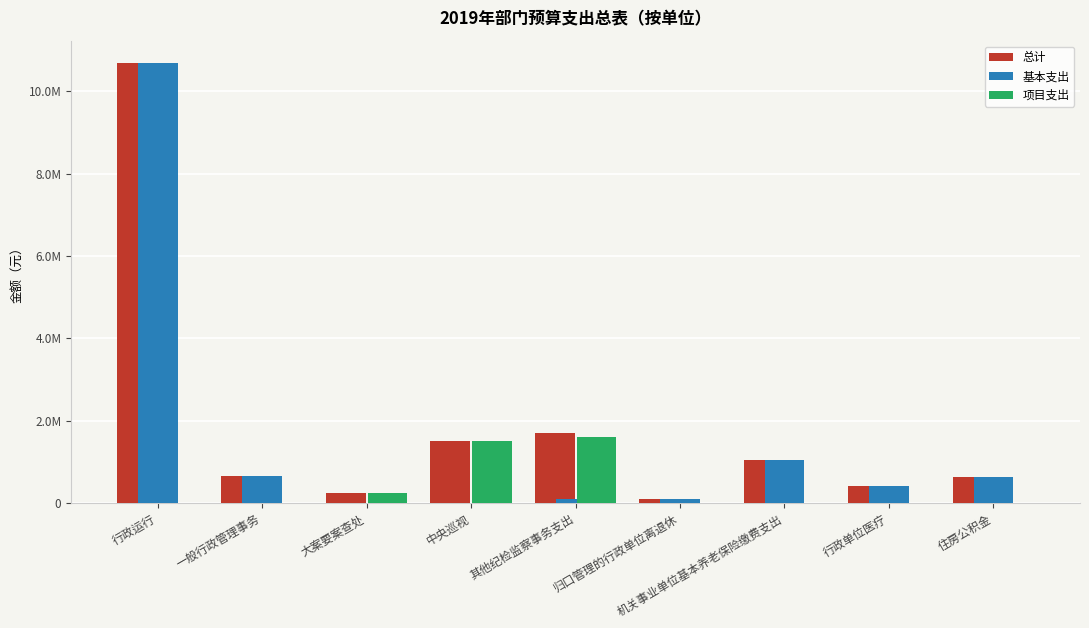

What is the total value across all series at 归口管理的行政单位离退休?

206966.4